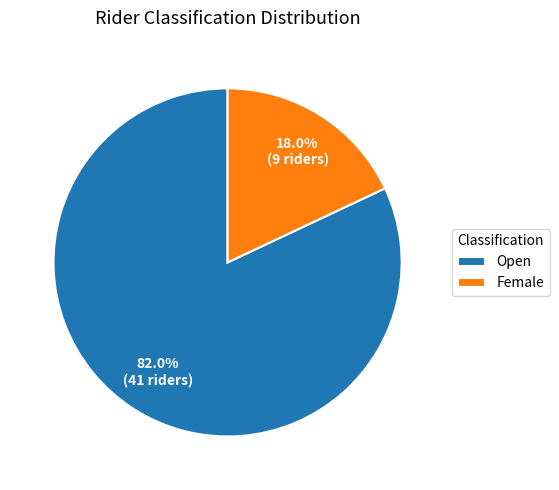

Which slice represents more than half of the pie?

Open